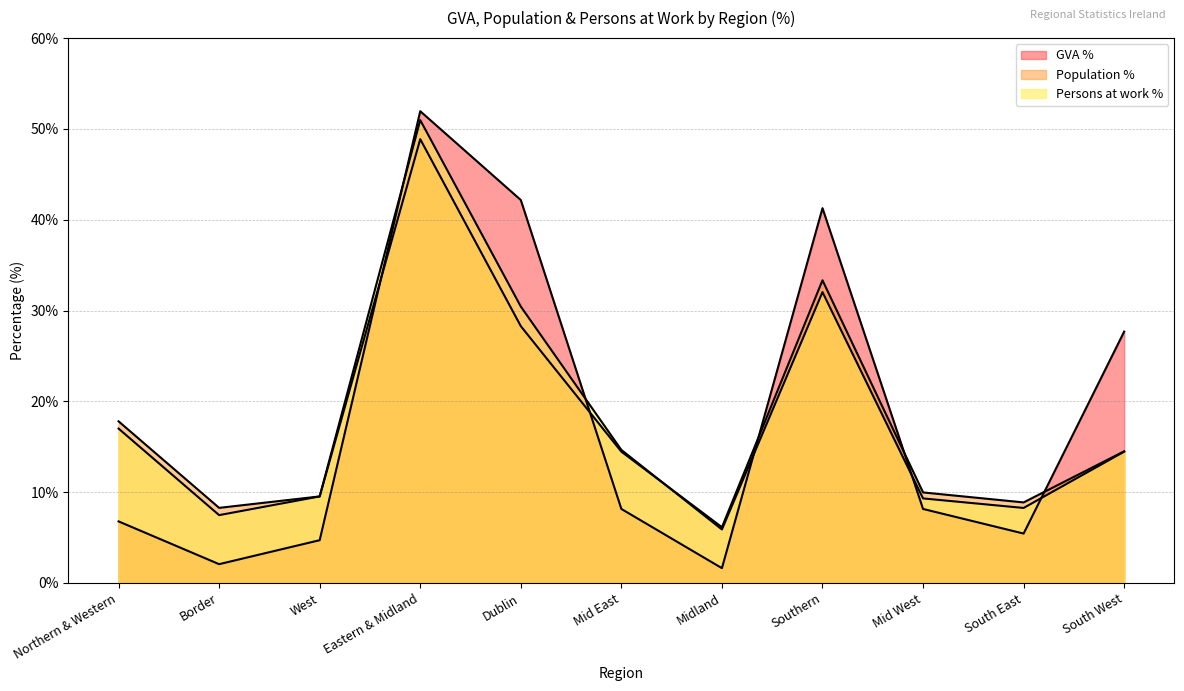

At Eastern & Midland, list the series in order from smallest to largest.

Population %, Persons at work %, GVA %